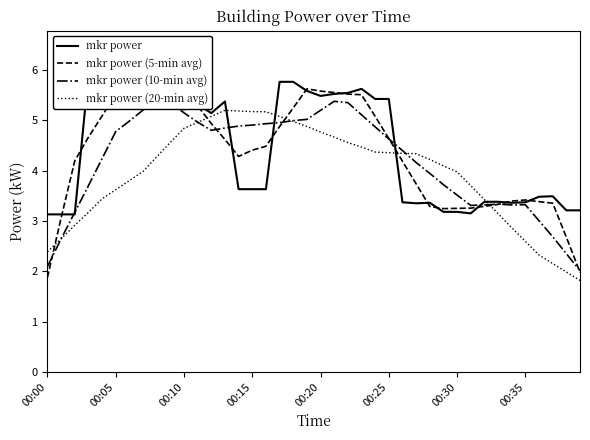

Is it true that mkr power (5-min avg) equals 8.9 at 24?

False